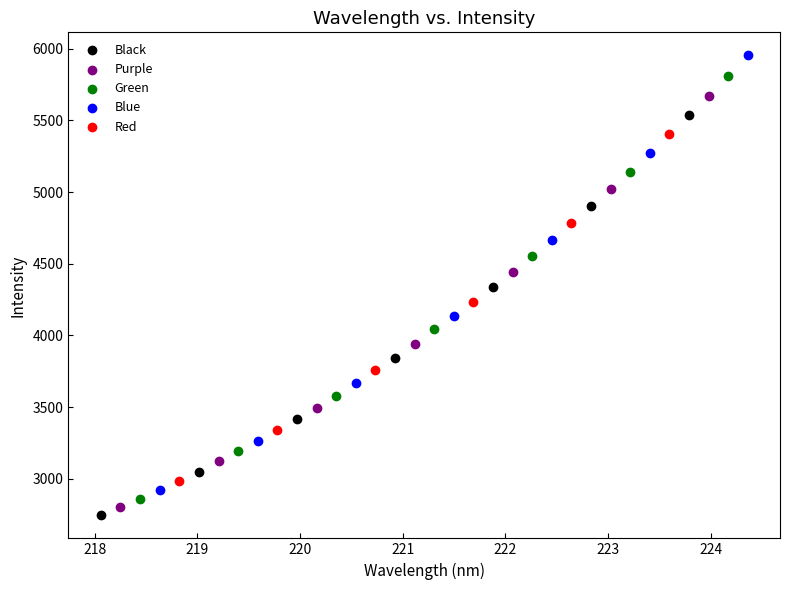

Which series reaches the minimum Y coordinate?

Black